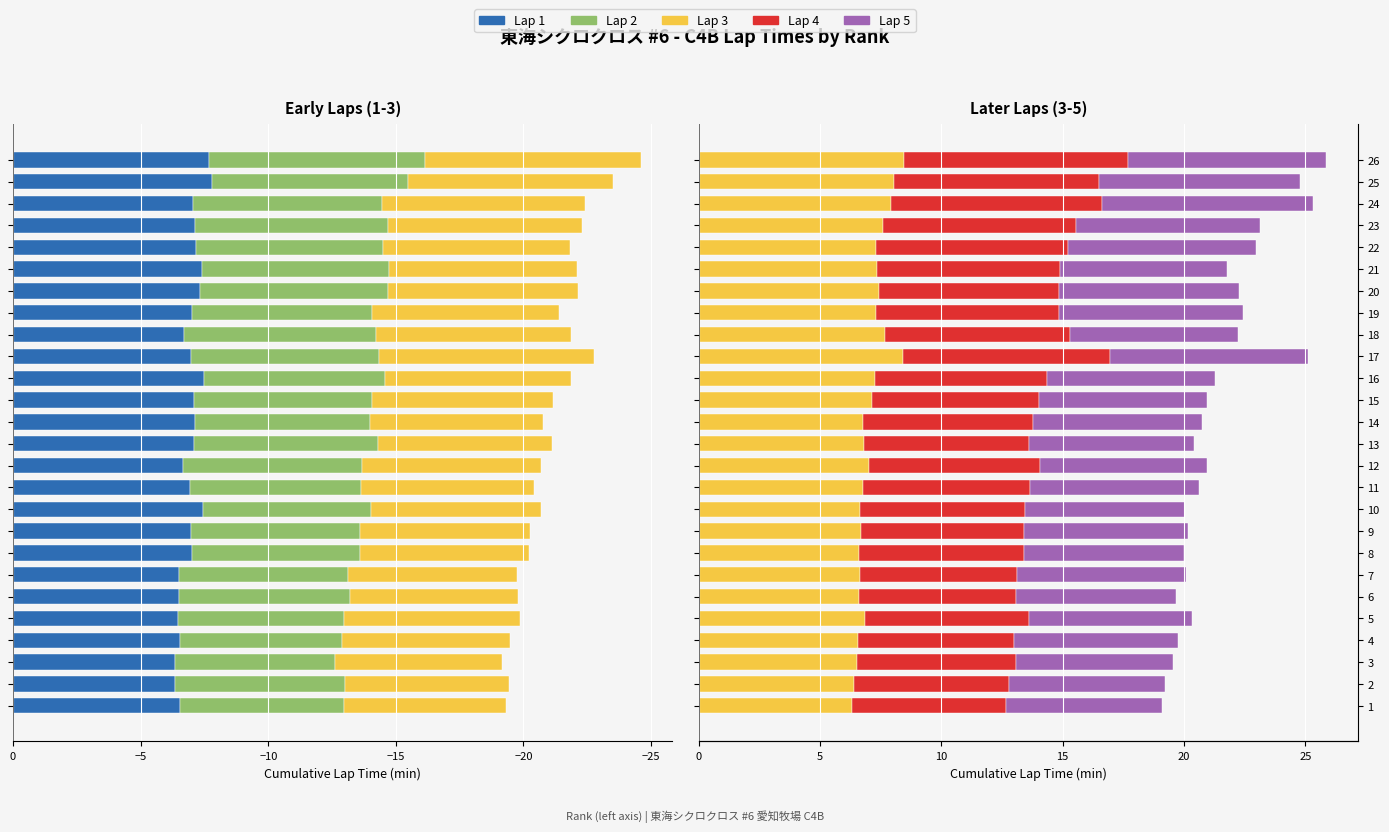

True or false: Lap2 has a value of -1.5 at 13.

False